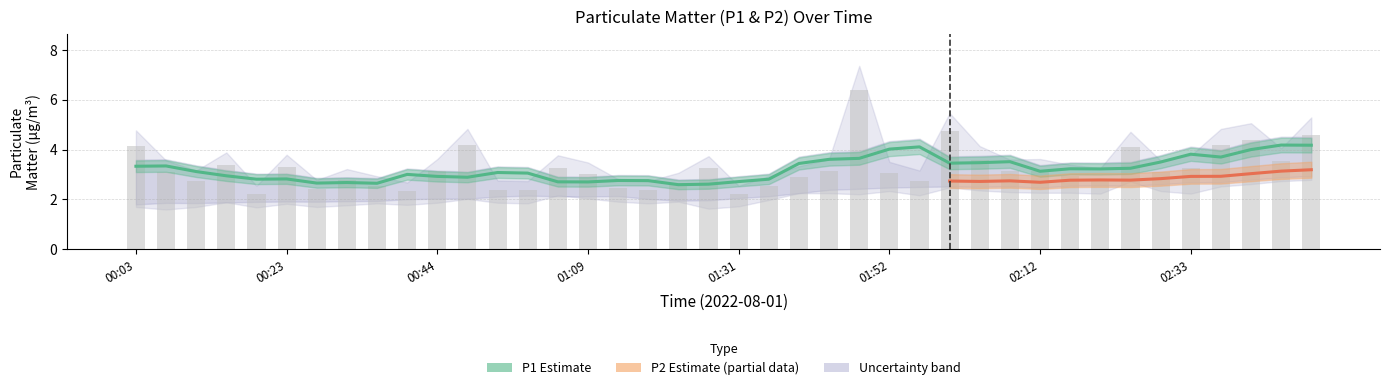

Where is the data nearest to the value 4?

02:25